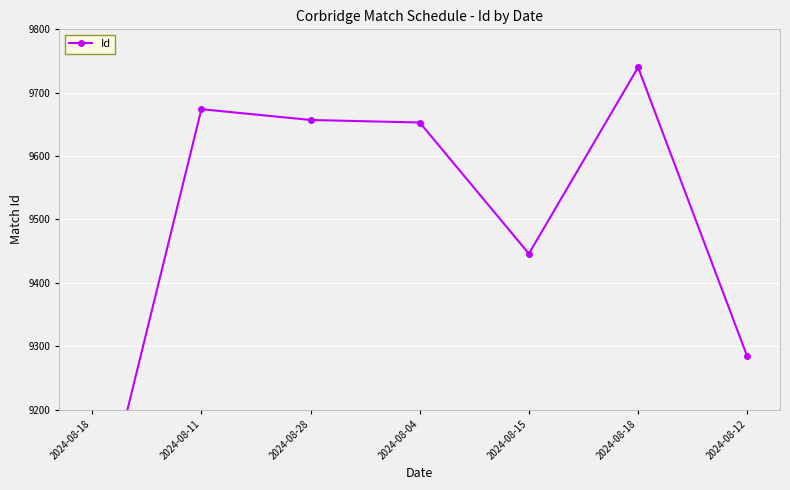

What is the maximum value shown in the chart?

9740